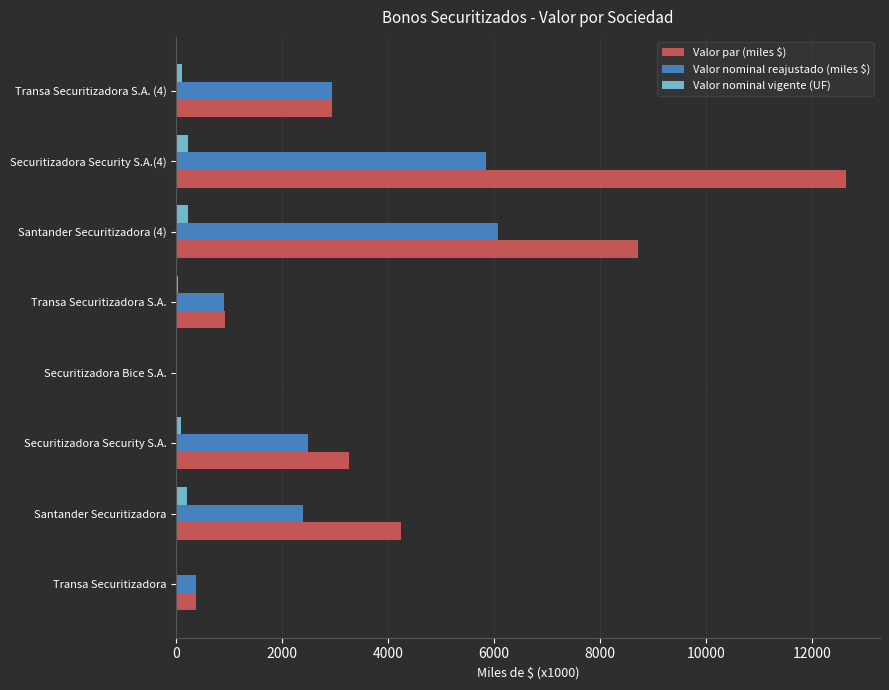

Which series has the largest total across all categories?

Valor par (miles $)